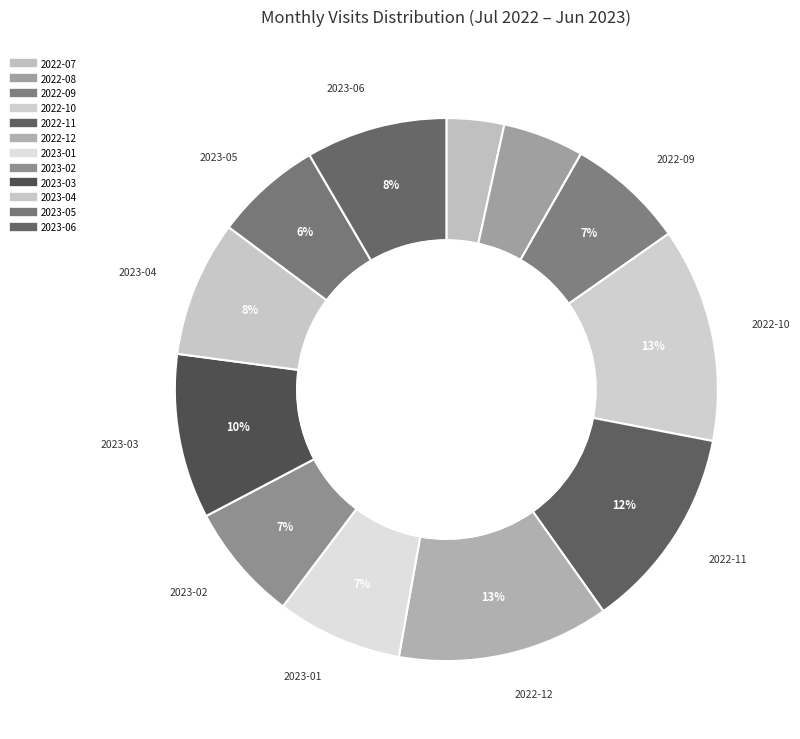

True or false: 2023-04 accounts for 15% of the total.

False